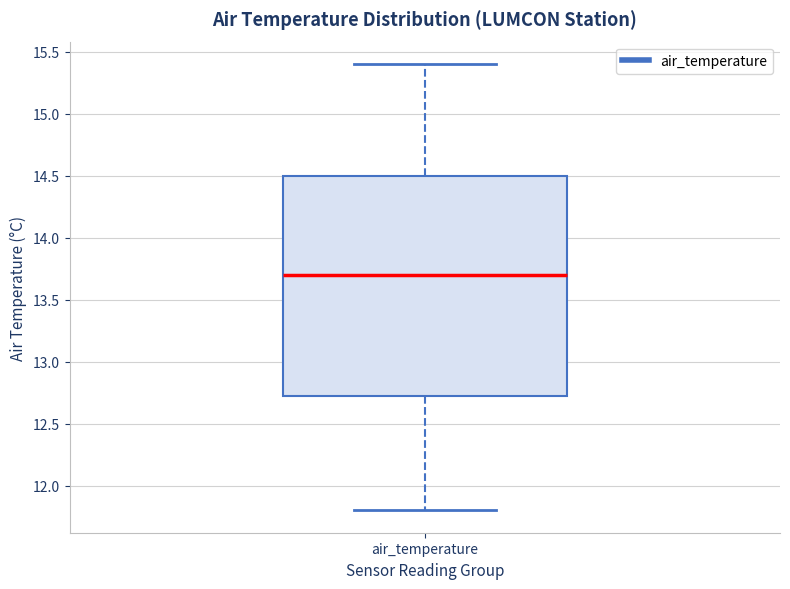

Where is the lower edge of the box for air_temperature on the y-axis? The values are not printed on the chart, so give them approximately, as read against the axis.

12.75